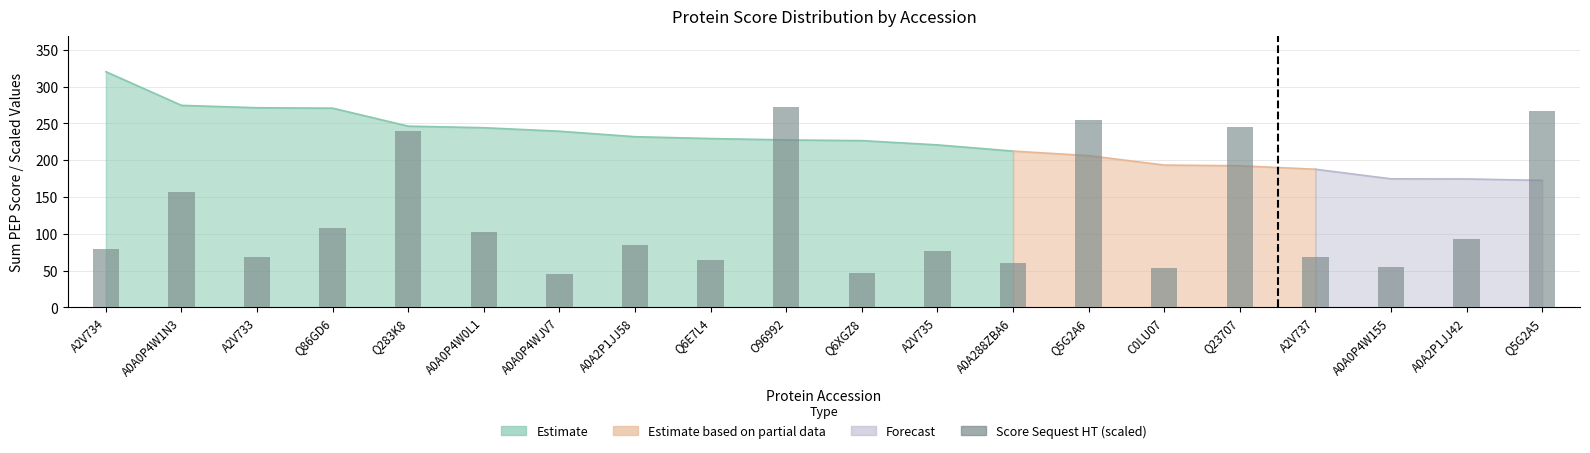

What is the difference between the second highest and minimum values?

222.0